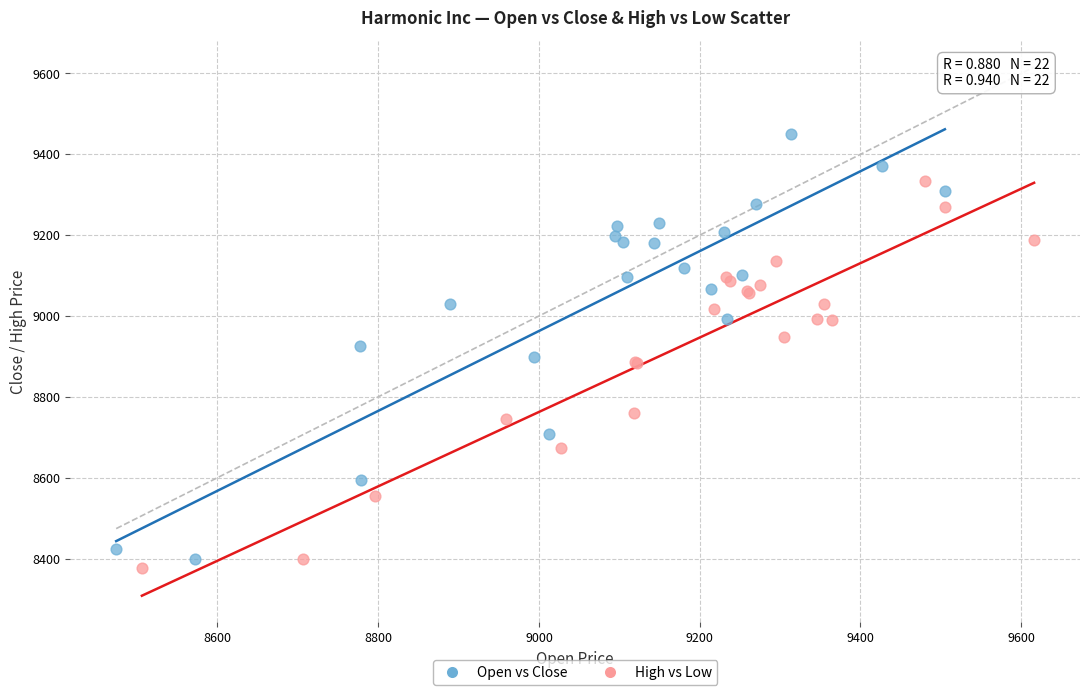

What are all the series names shown in the legend?

Open vs Close, High vs Low